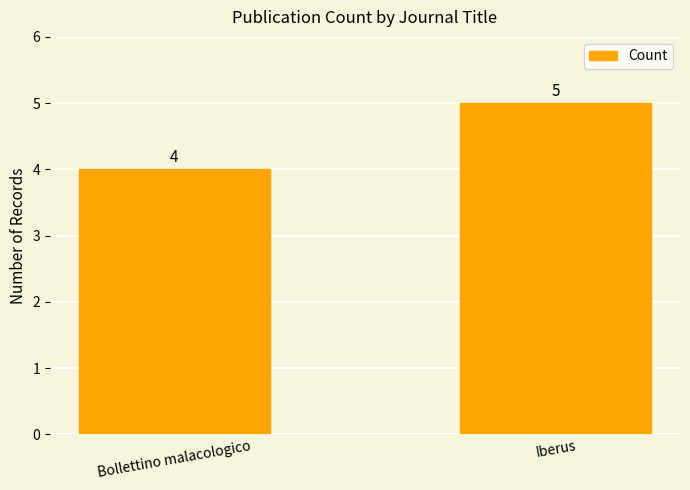

Is it true that the value at Bollettino malacologico is 1?

False